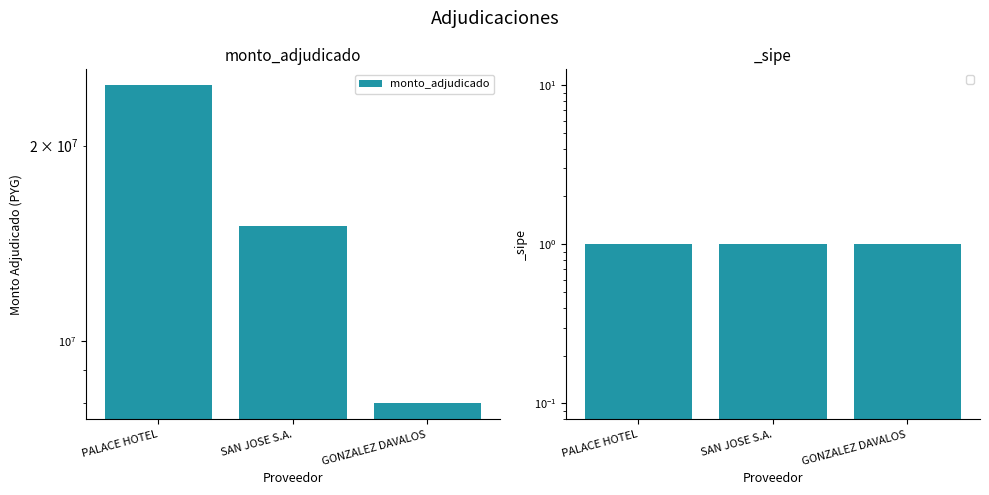

Reading left to right, extract all data points from this chart.

PALACE HOTEL=24776366	SAN JOSE S.A.=15000000	GONZALEZ DAVALOS=8000000